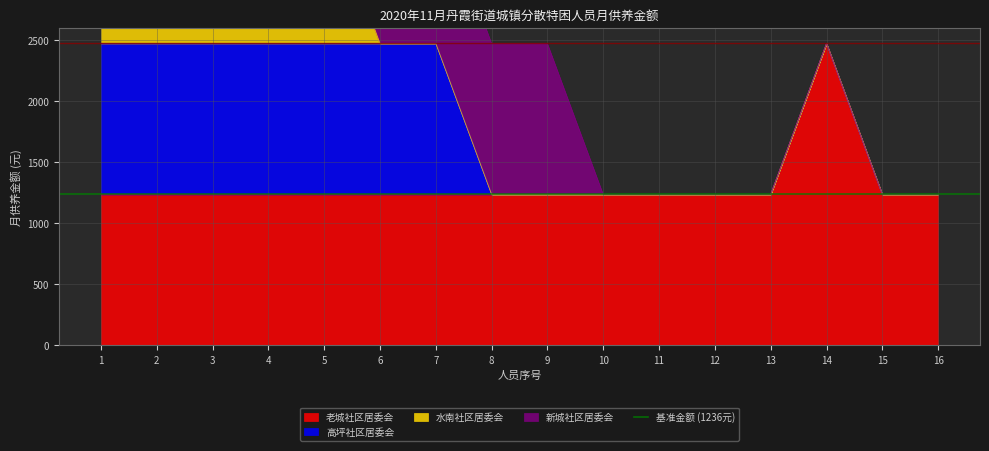

What value does the 水南社区居委会 series have at 1?

1236